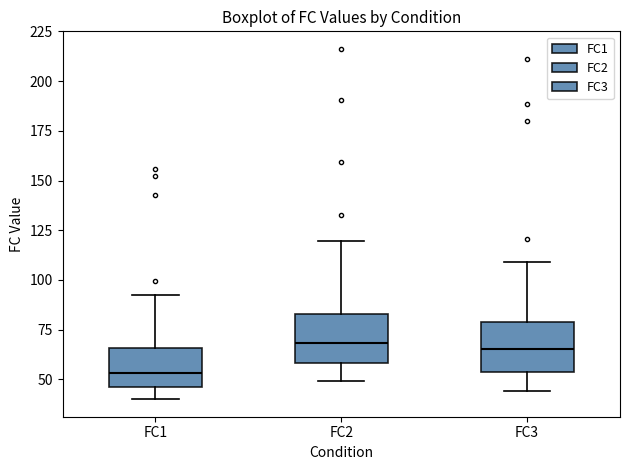

Reading left to right, transcribe this box plot: for each box, give where its median line is, the range the box spans, and where its two whiskers end, as read against the y-axis. The values are not printed on the chart, so give them approximately, as read against the axis.

FC1: median 55, box 45 to 65, whiskers 40 to 95
FC2: median 70, box 60 to 85, whiskers 50 to 120
FC3: median 65, box 55 to 80, whiskers 45 to 110